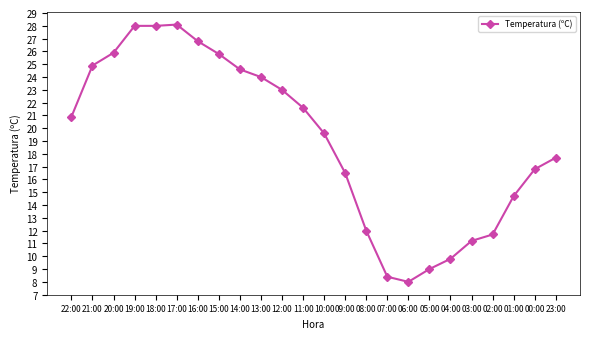

What is the value of the 14th point from the left?

16.5